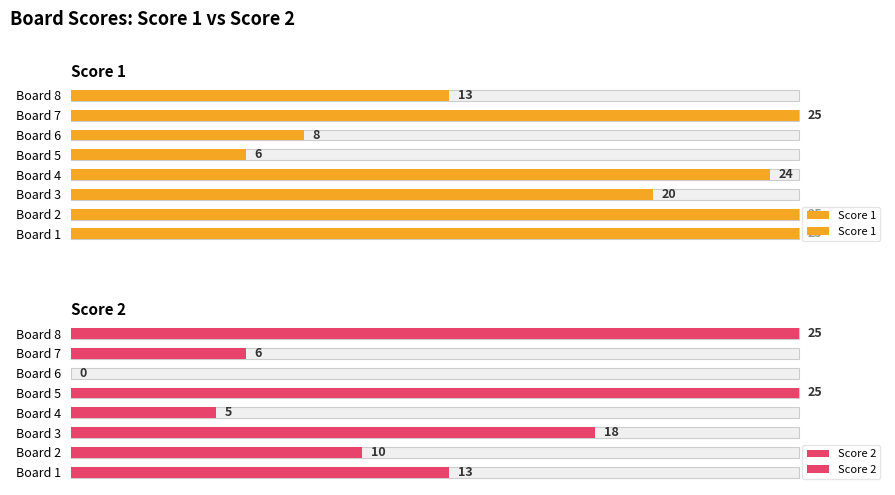

What are all the series names shown in the legend?

Score 1, Score 2